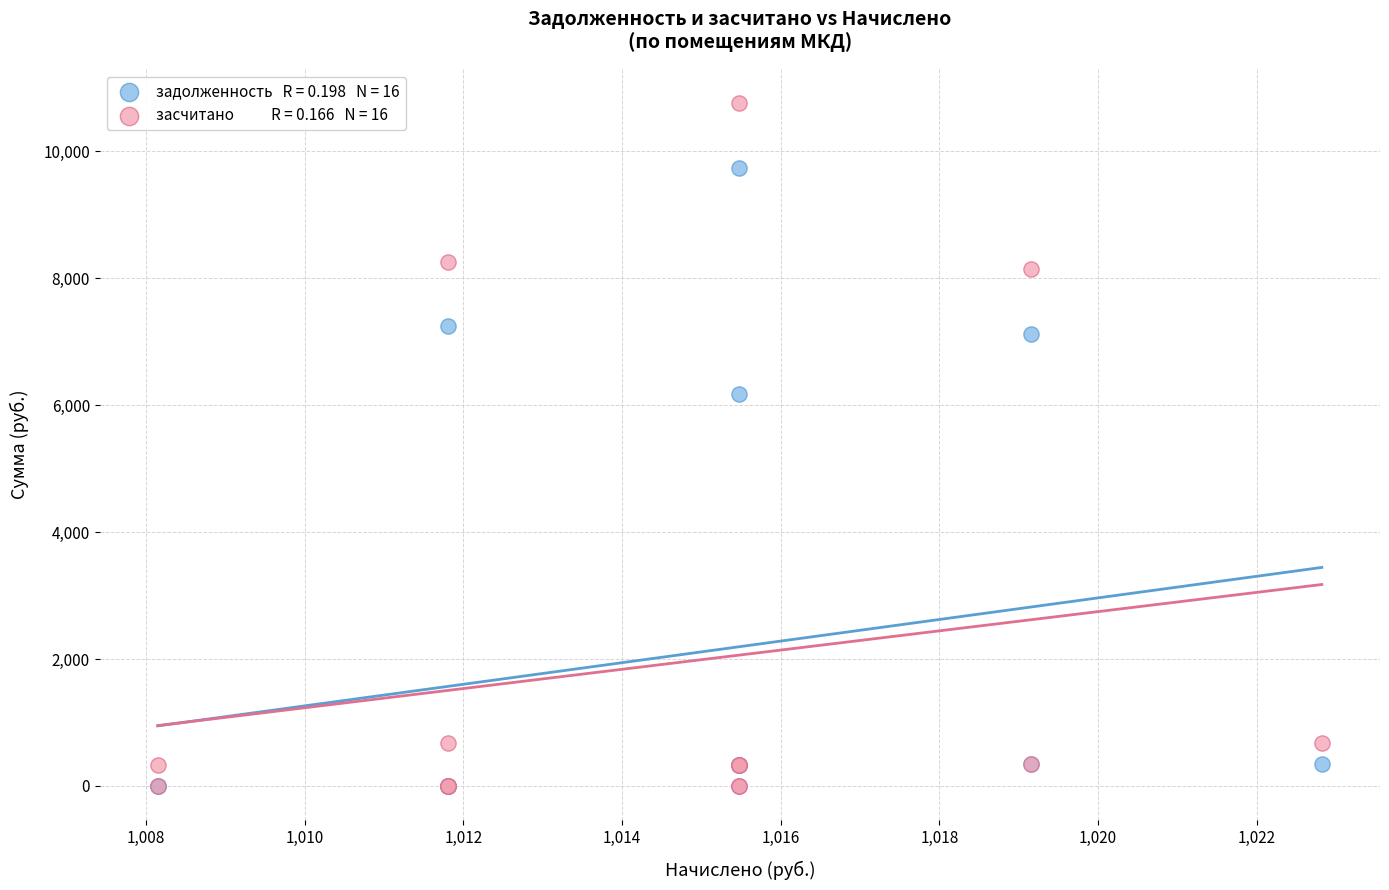

Across all series, what Y value is closest to 5376?

6166.5